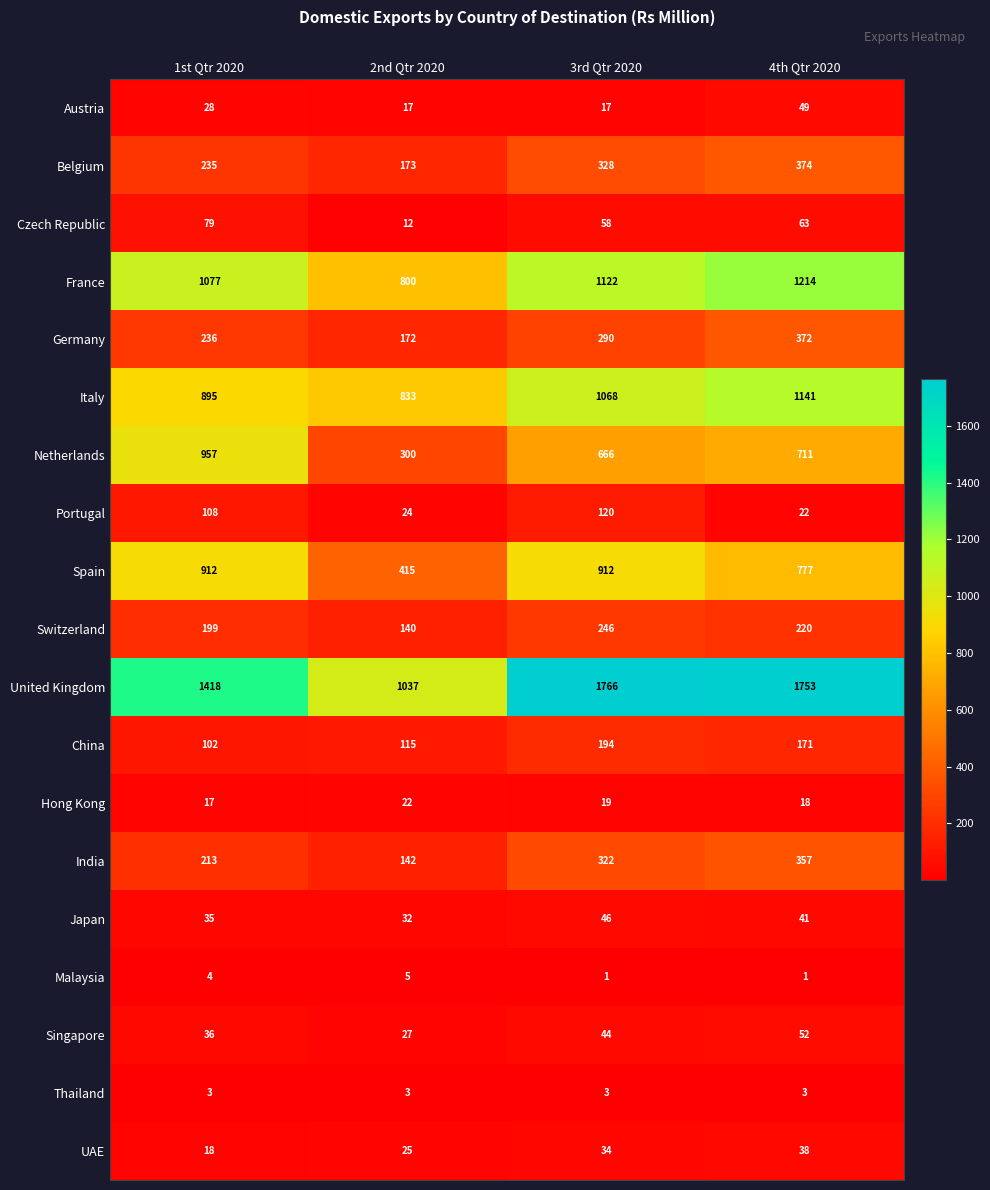

Which series has the largest range (max minus min)?

United Kingdom